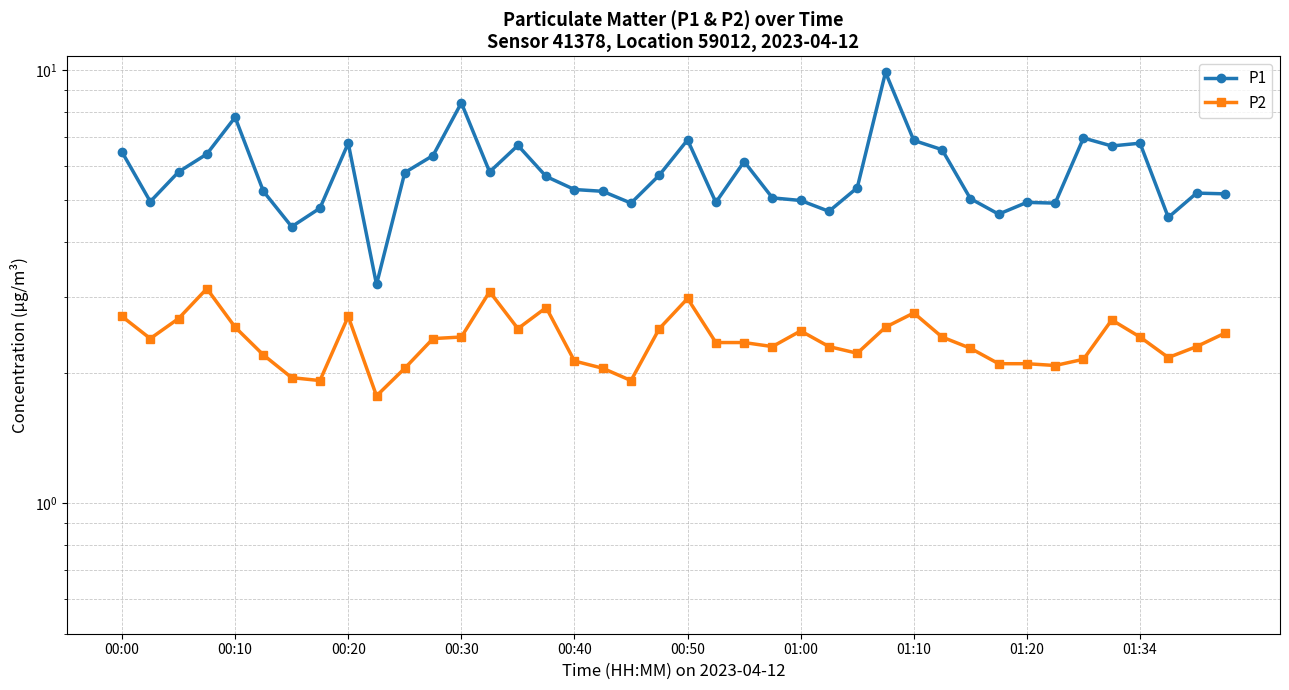

Does the chart display data point markers on the line(s)?

Yes